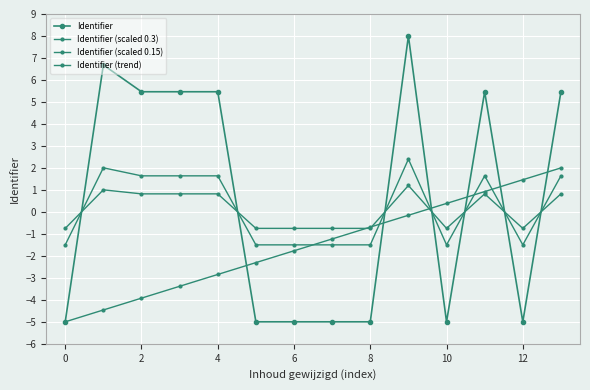

How many interior local valleys does the Identifier (scaled 0.15) series have?

4